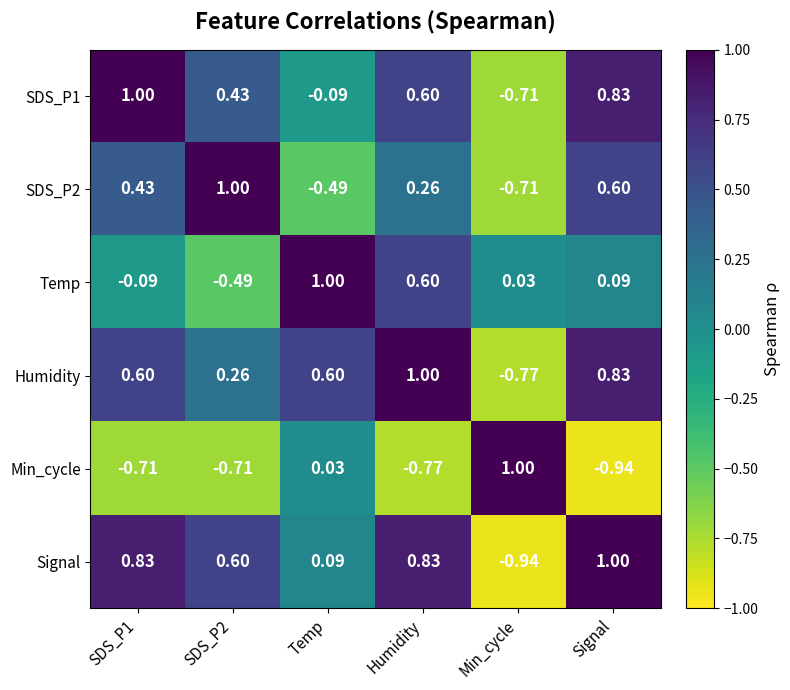

At which category is the sum across all series the highest?

Humidity